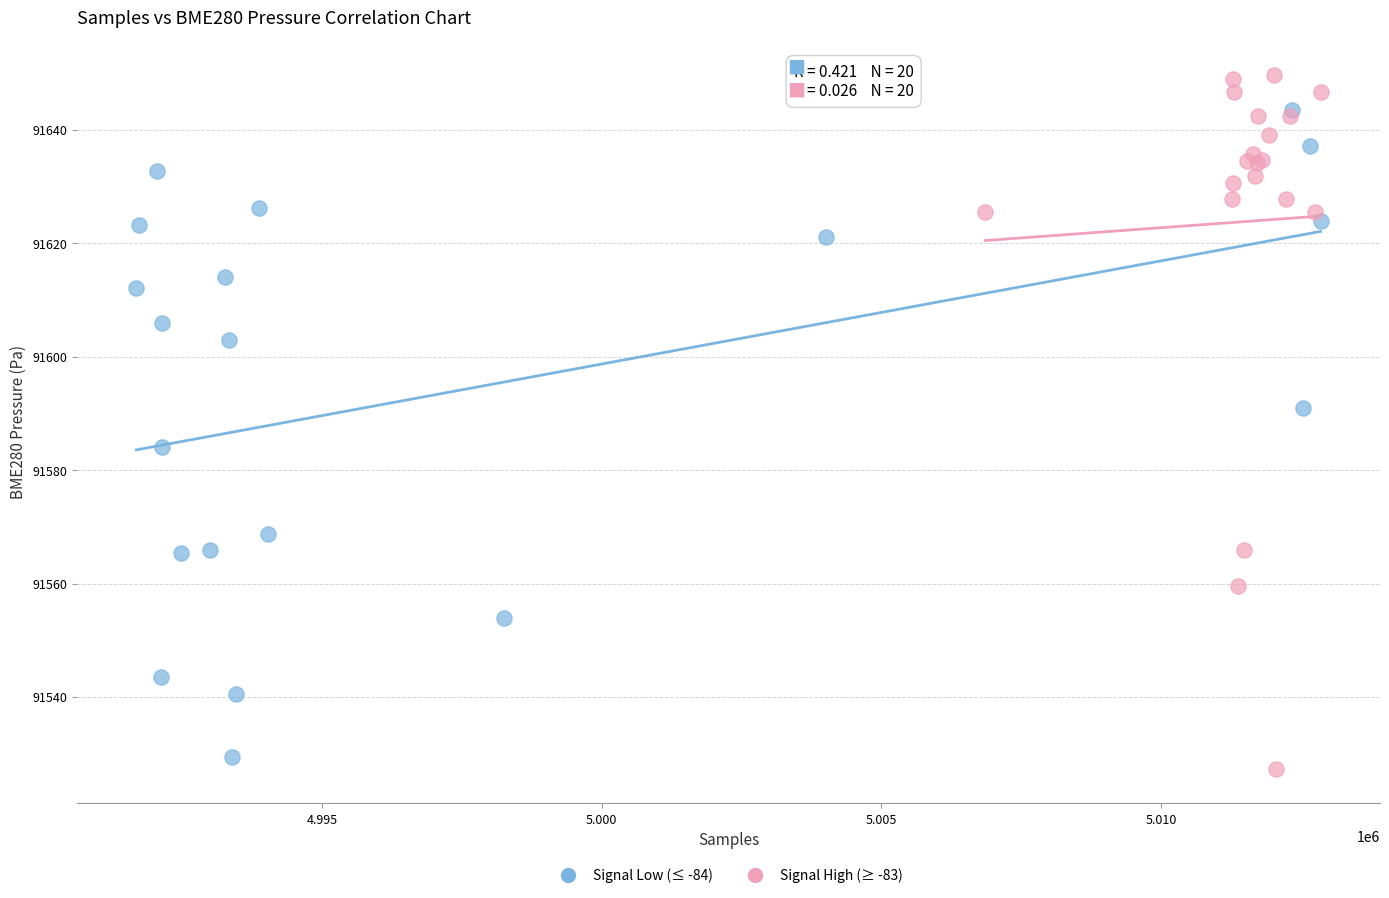

Which series contains the highest Y value?

Signal High (≥ -83)